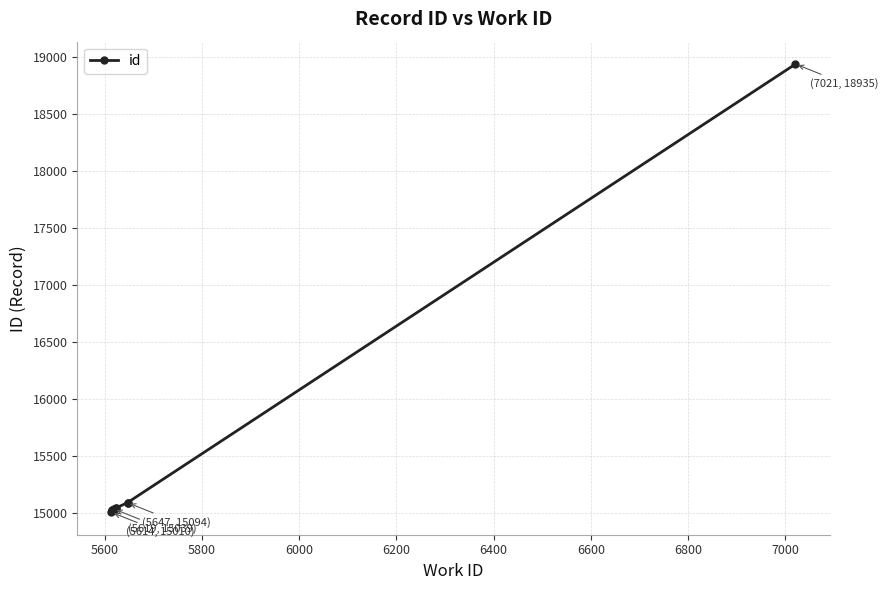

What is the sum of all values?

154363